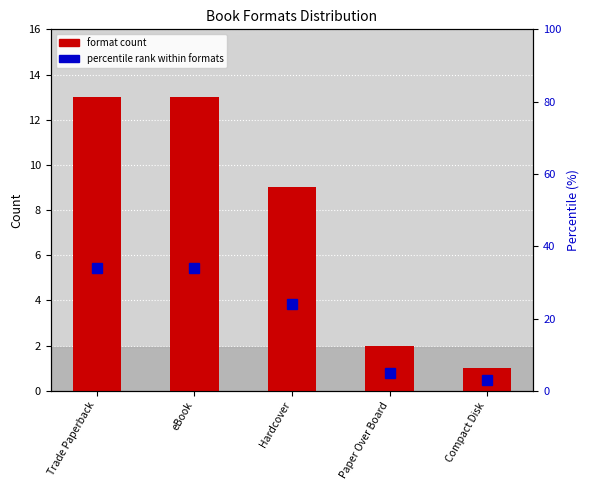

Is it true that format count equals 0 at Compact Disk?

False